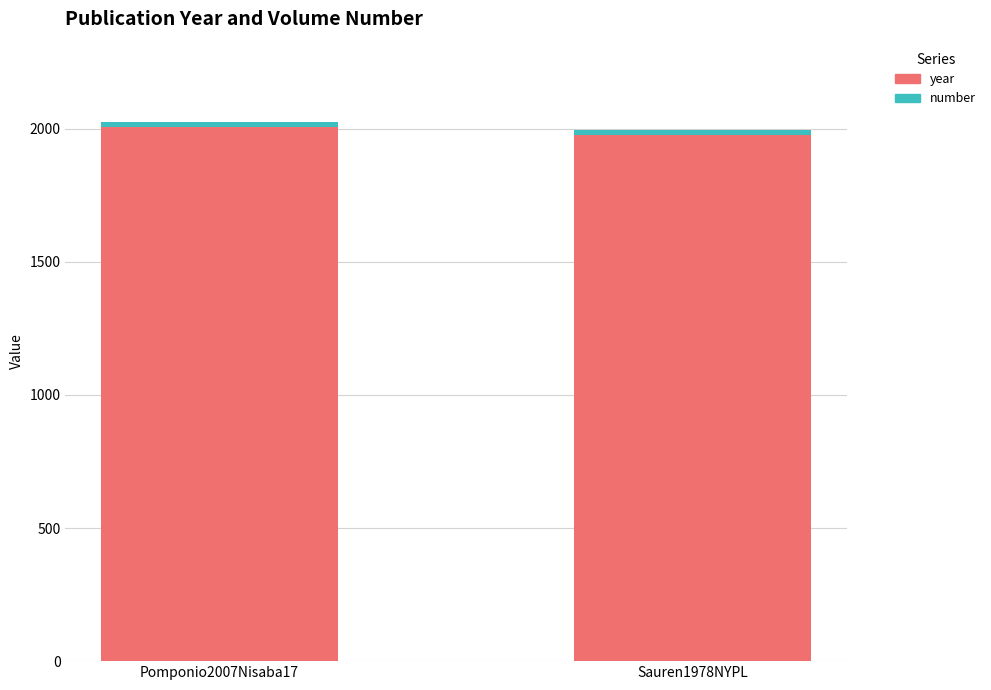

The year series shows 1978 at Sauren1978NYPL. True or false?

True